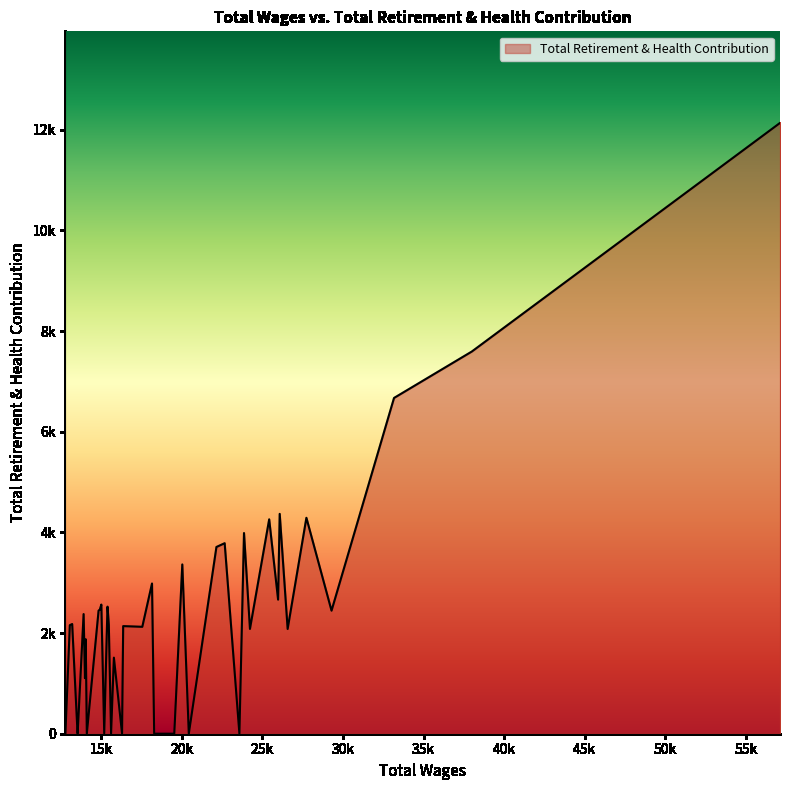

True or false: there are more than 0 points higher than both neighbors.

True